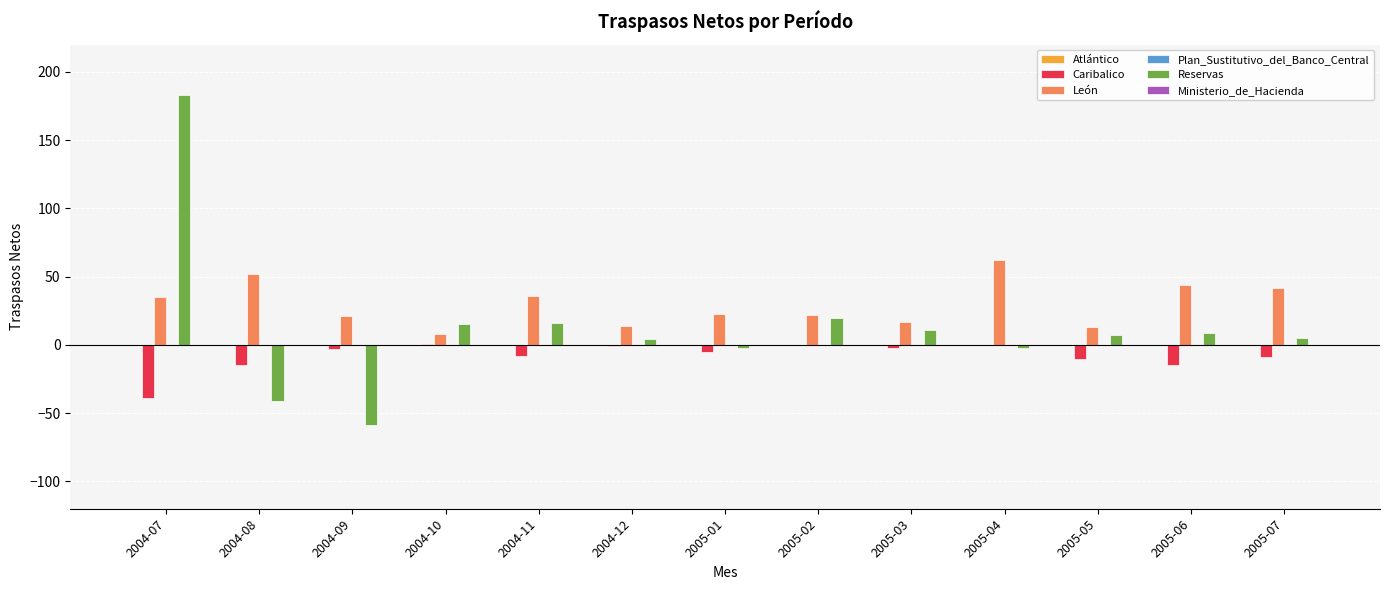

The value of Caribalico at 2005-06 is -27. True or false?

False